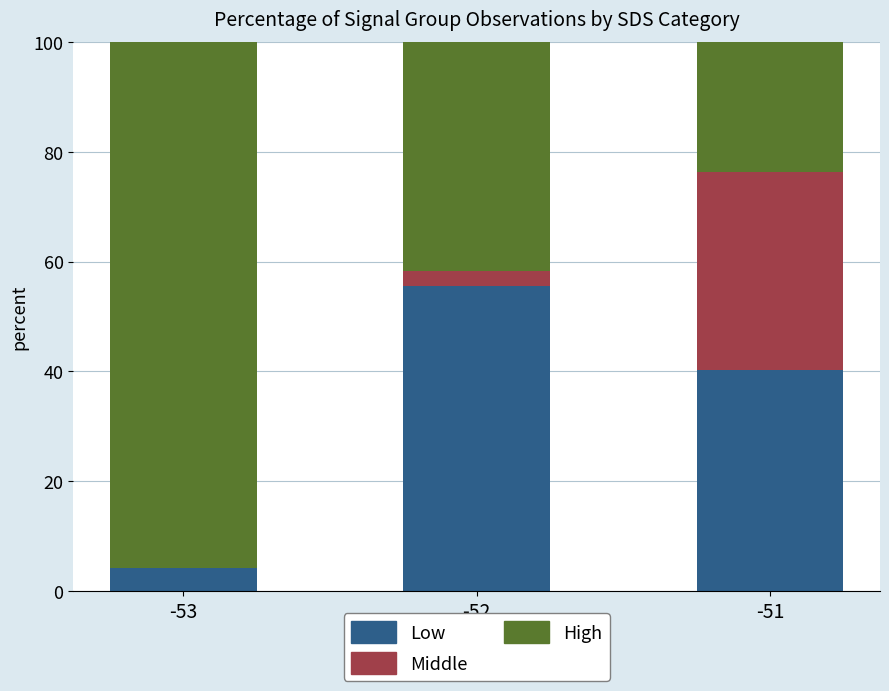

True or false: Low has a value of 4.2 at -53.

True